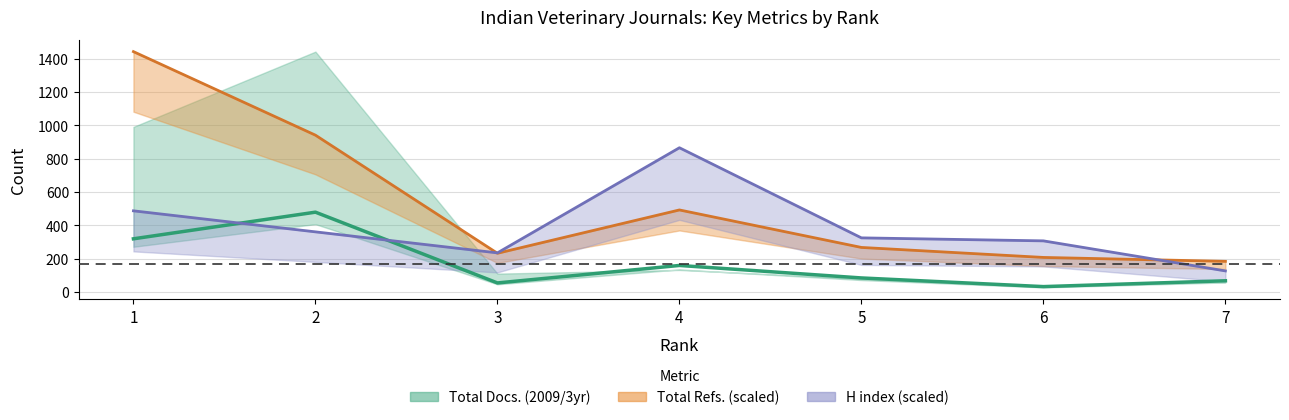

True or false: the data shows 32 at 3.

False